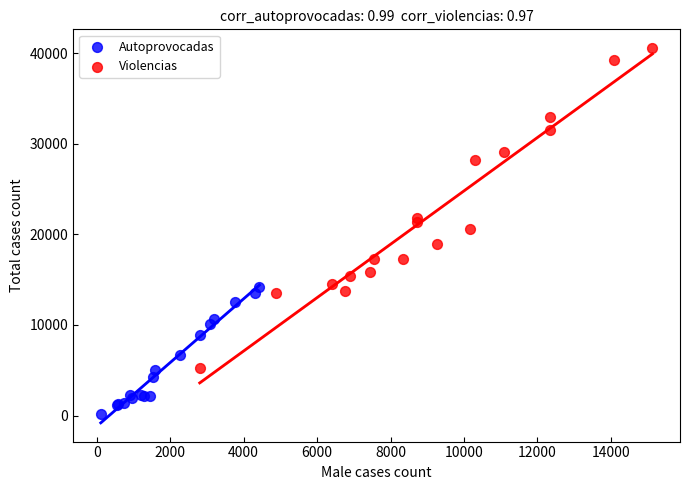

Which series has the widest spread of Y values?

Violencias